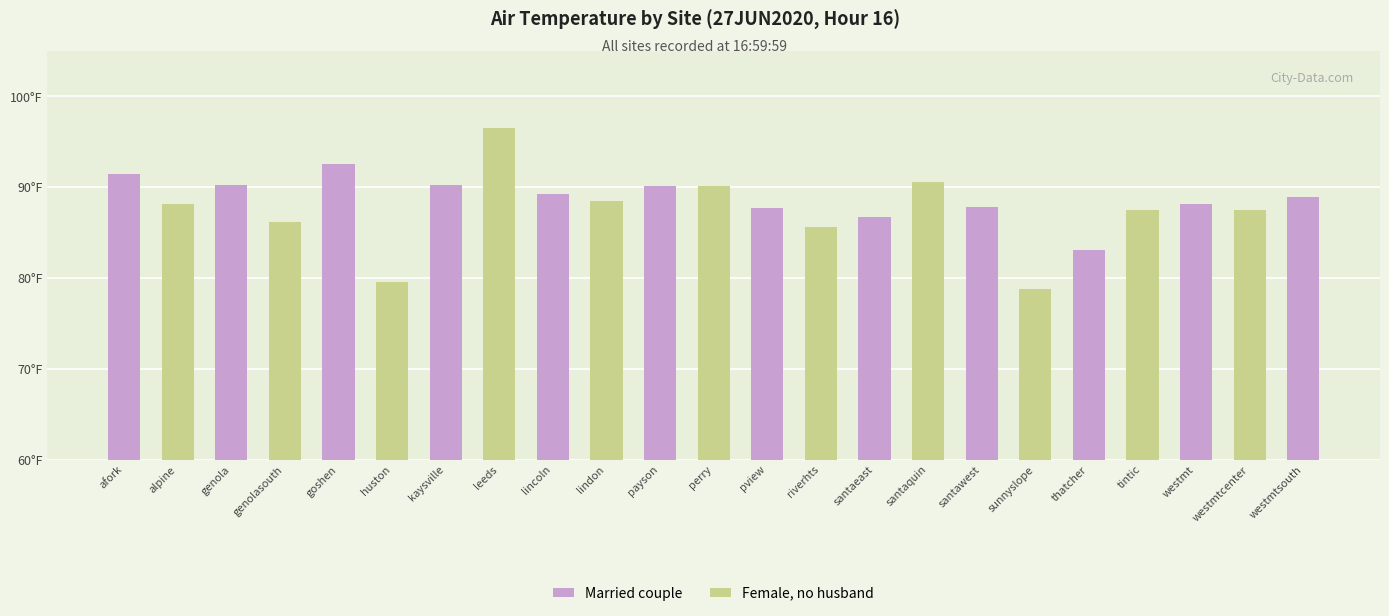

True or false: the data shows 155.1 at santaeast.

False